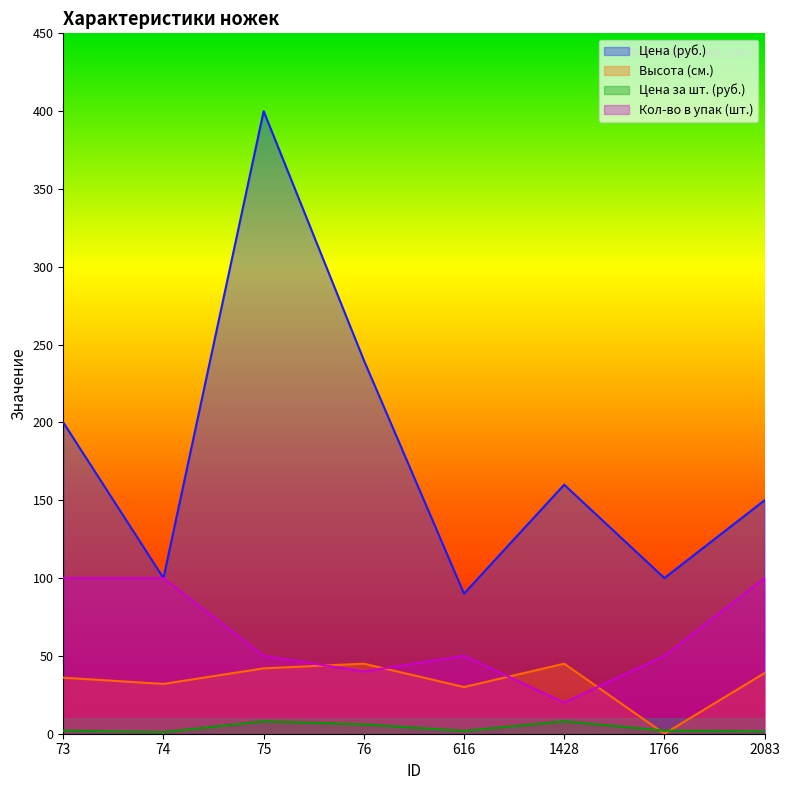

What is the difference between the Цена за шт. (руб.) values at 616 and 1428?

6.2